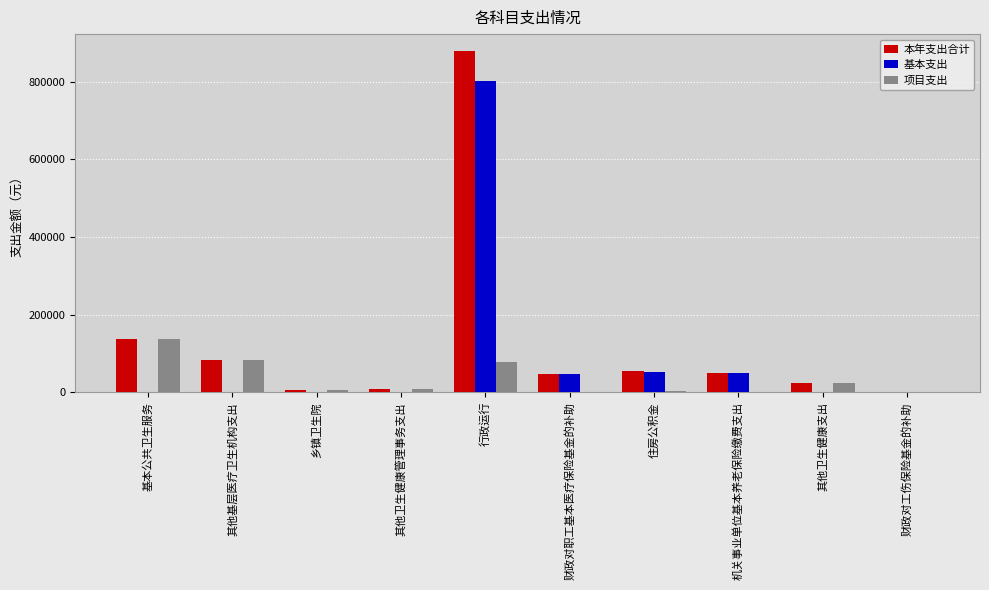

What is the sum of all 基本支出 values?

952252.2